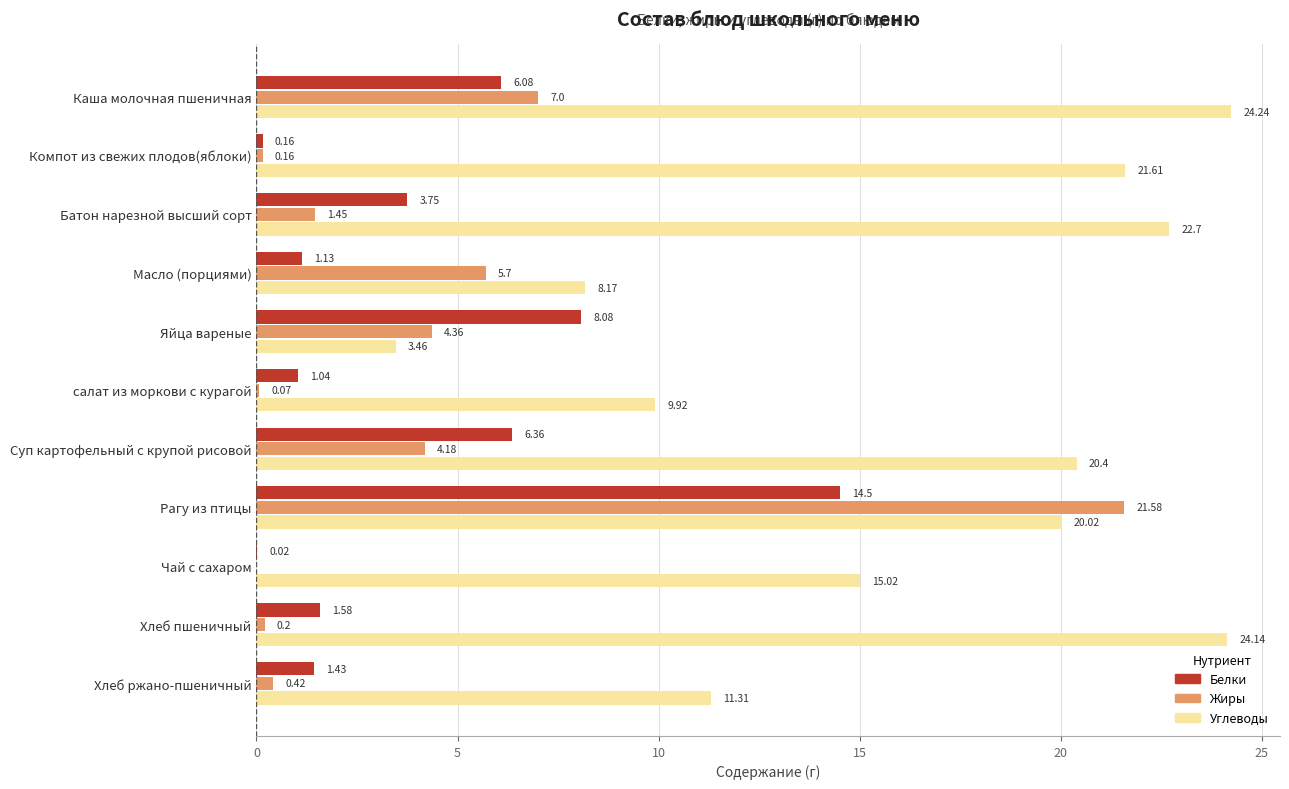

What is the average value of the Жиры series?

4.1